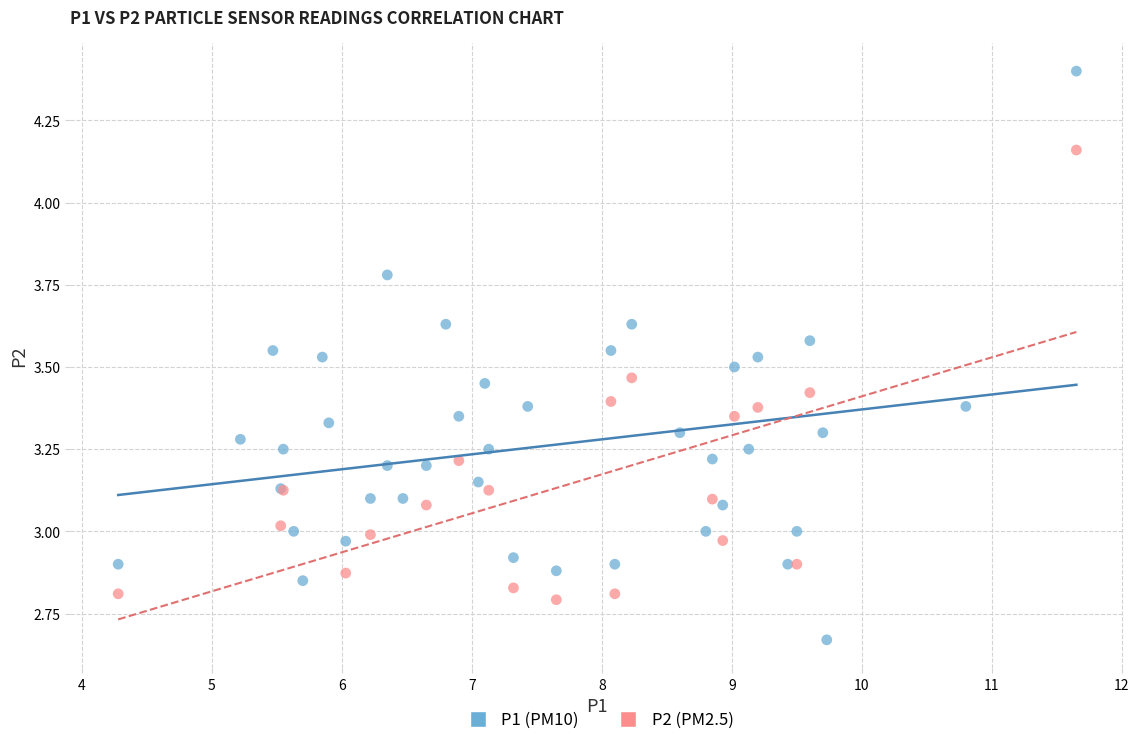

Which series contains the lowest Y value?

P1 (PM10)